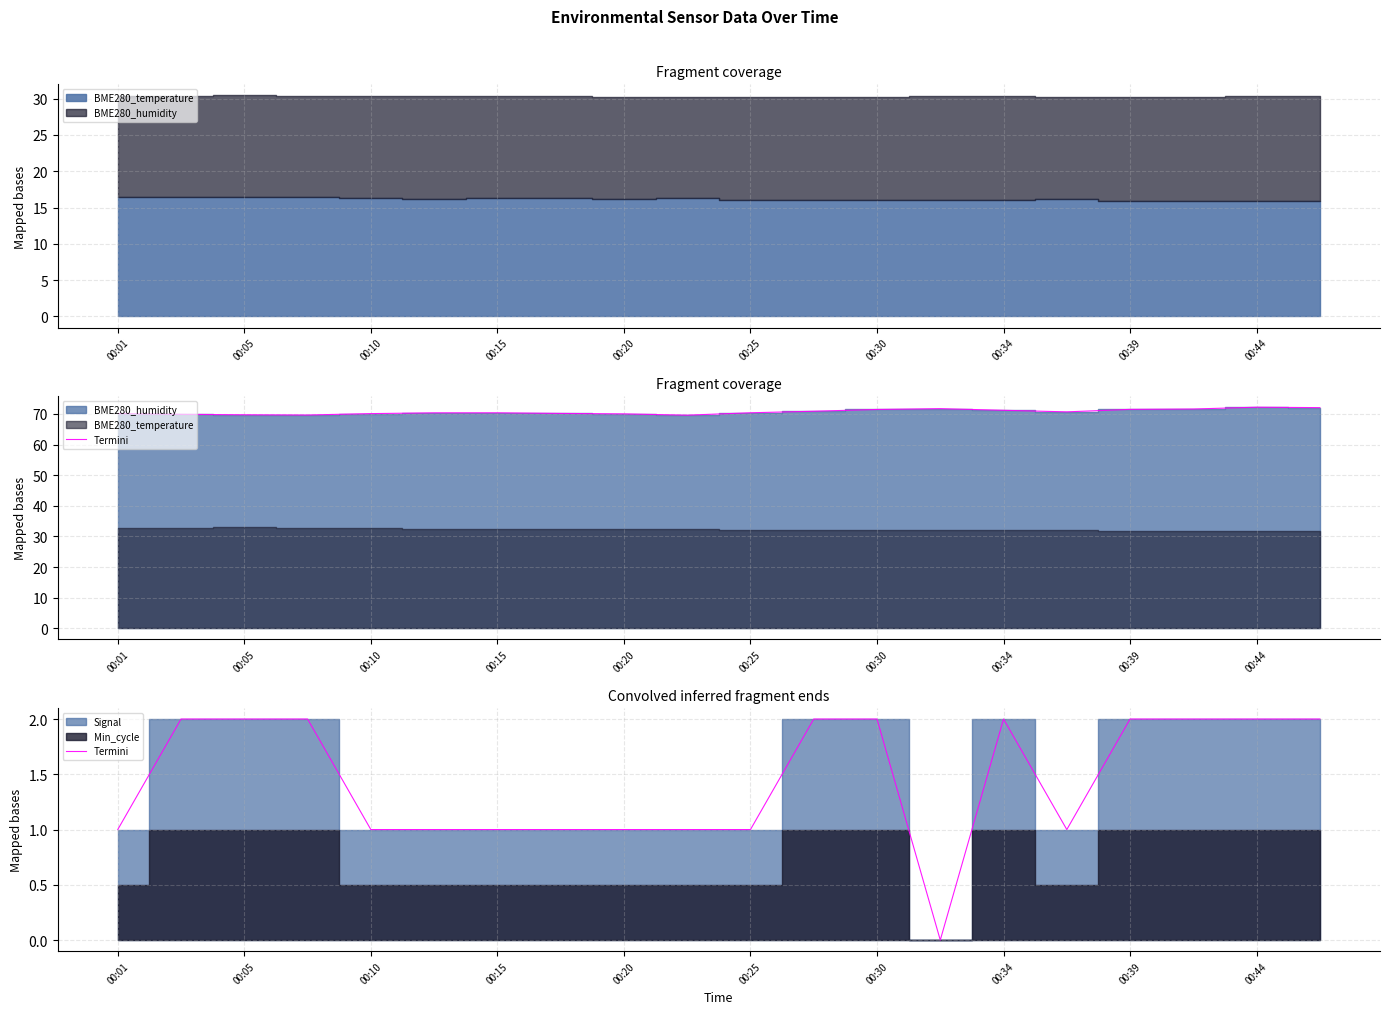

Does the chart display data point markers on the line(s)?

No